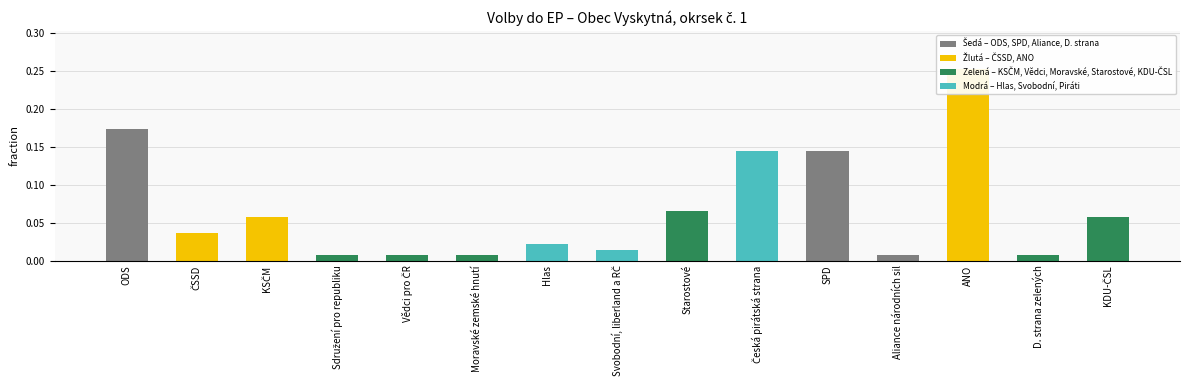

Which category has the highest value across all series?

ANO